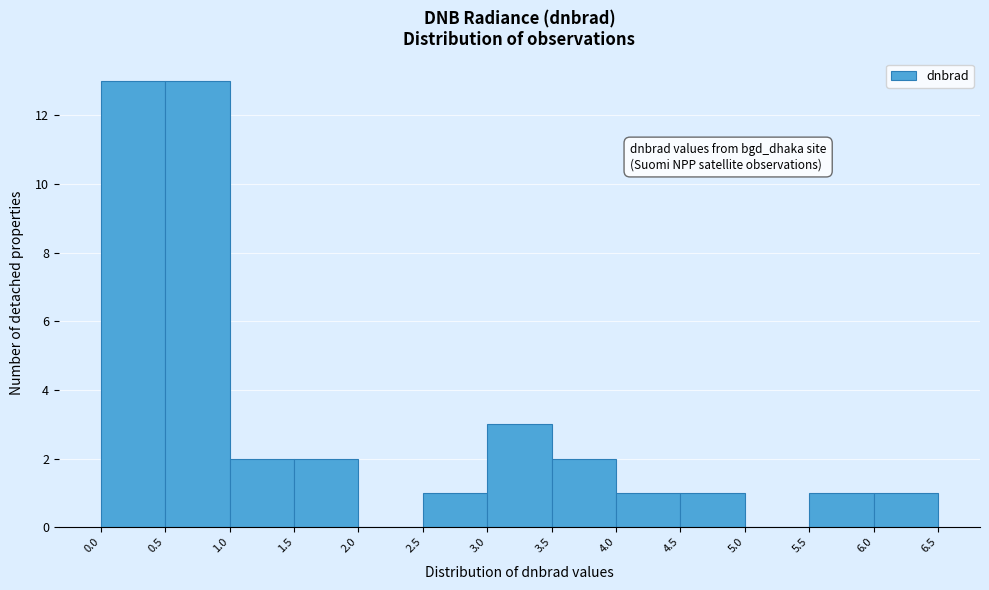

How tall is the bar that spans 6.0 to 6.5 on the x-axis? The values are not printed on the chart, so give them approximately, as read against the axis.

1